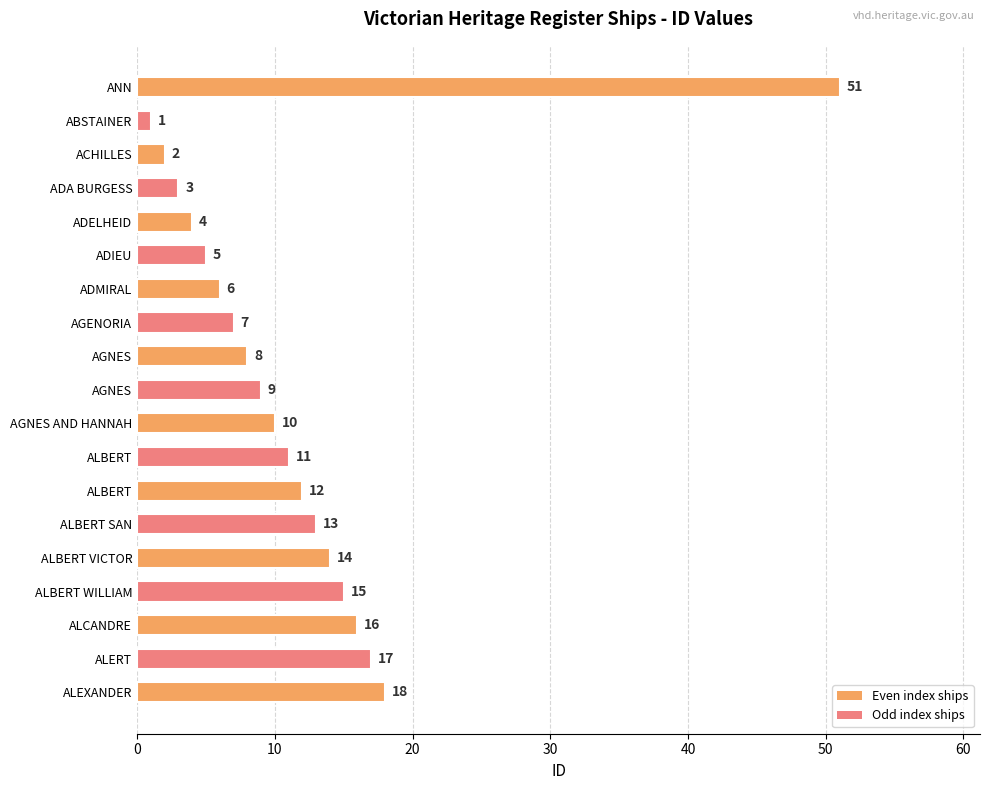

What is the average value?

12